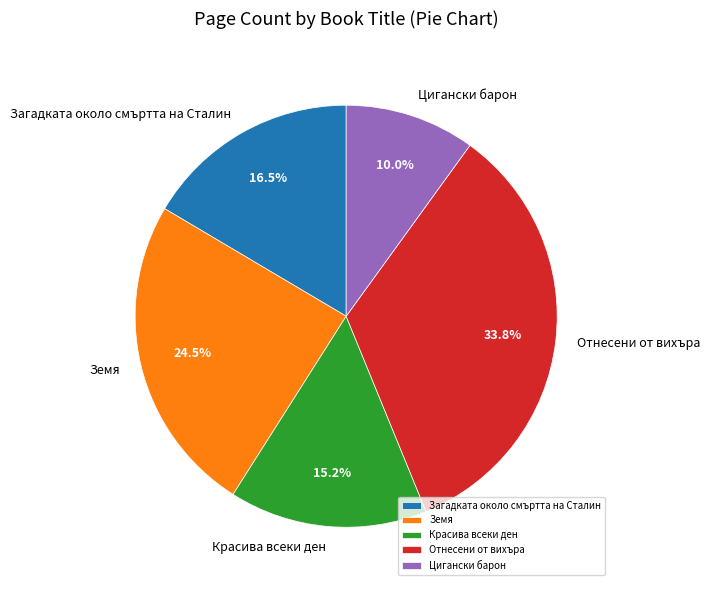

Which category has the smallest portion of the pie?

Цигански барон